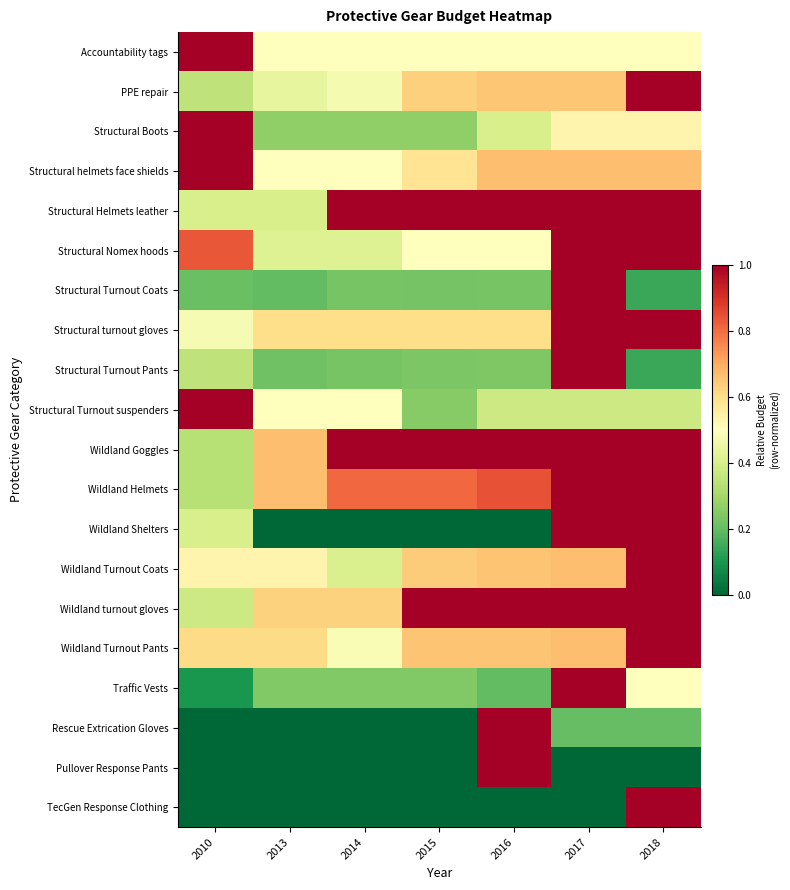

At which category is the sum across all series the highest?

2017